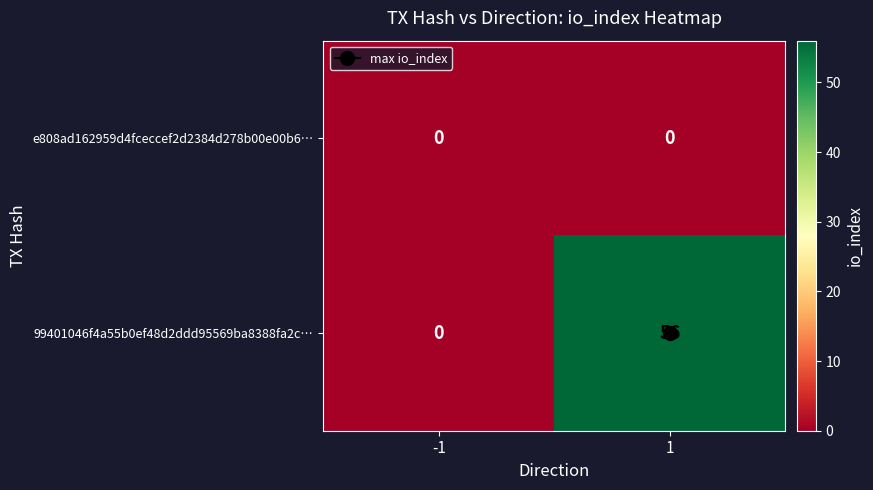

What is the maximum value shown in the chart?

56